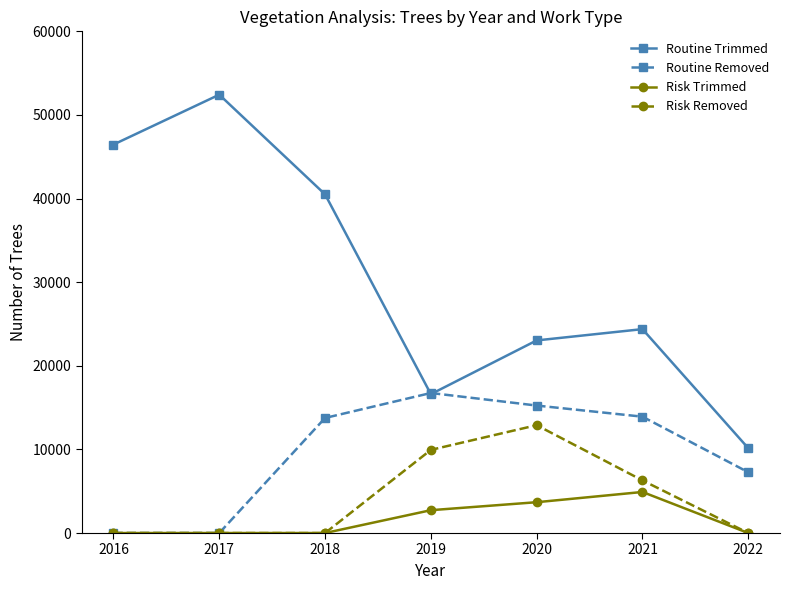

Which series has the widest spread of values?

Routine Trimmed